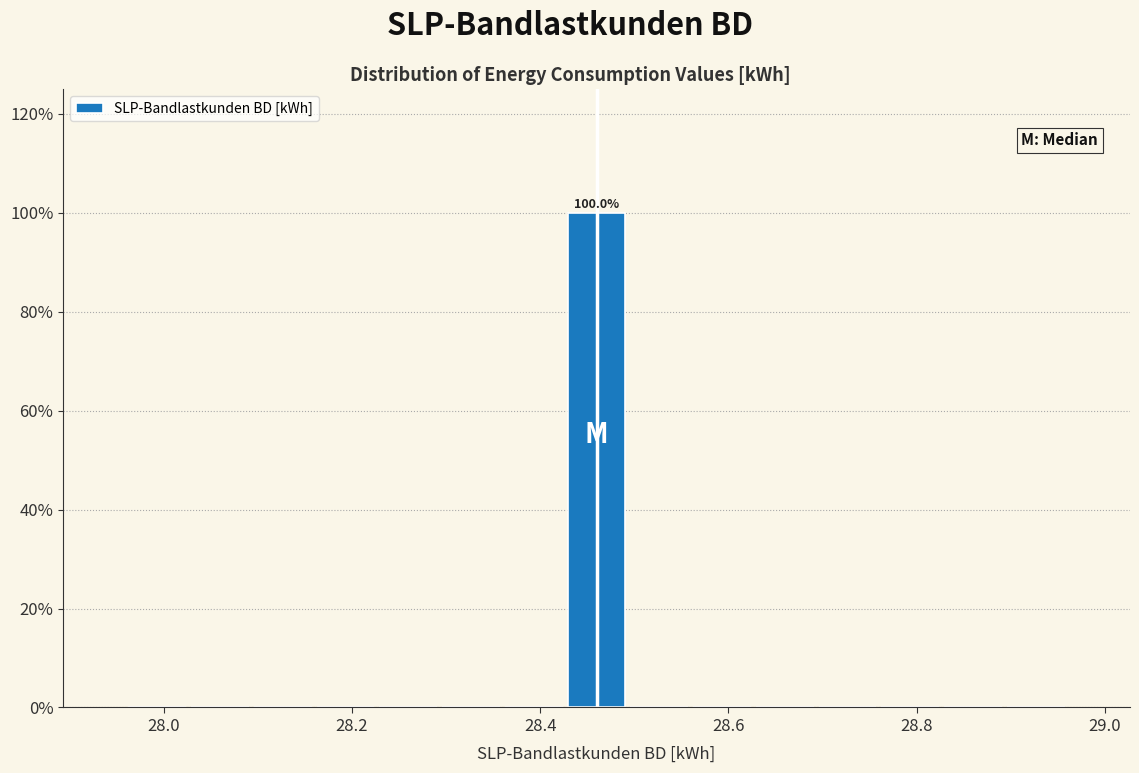

Around what value on the x-axis is the tallest bar? Give the approximate position of its centre, as read against the axis.

28.46